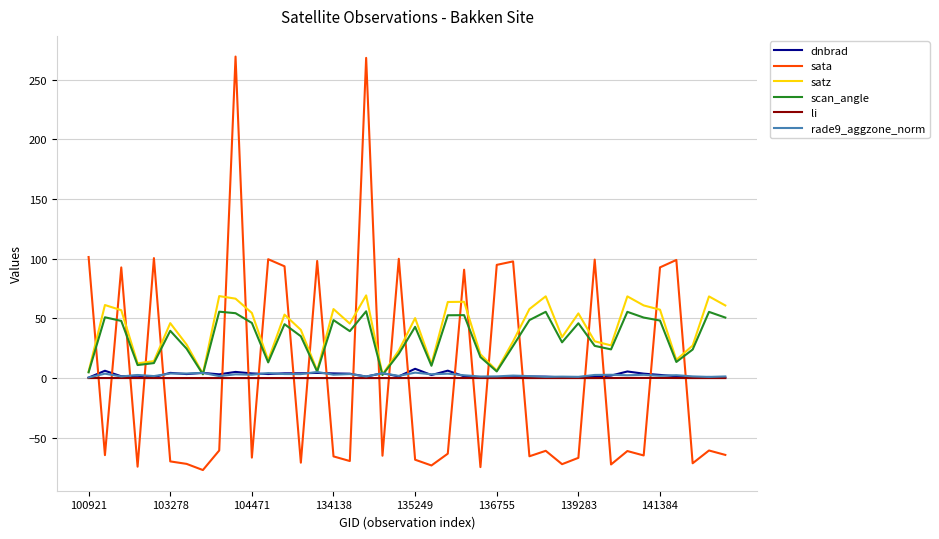

What is the difference between the maximum and minimum values in the rade9_aggzone_norm series?

4.6